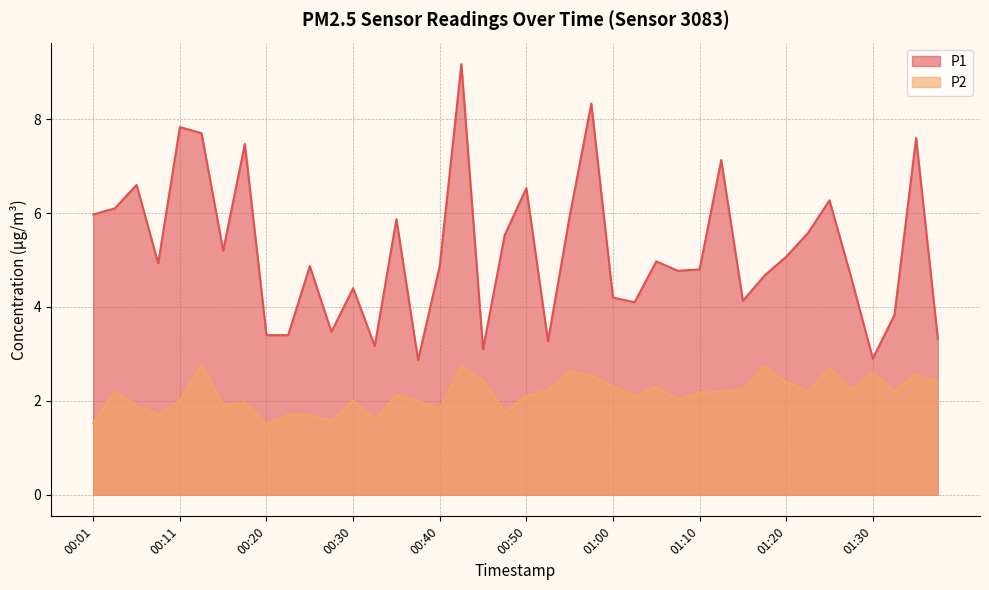

At which label does P2 reach its minimum?

00:20